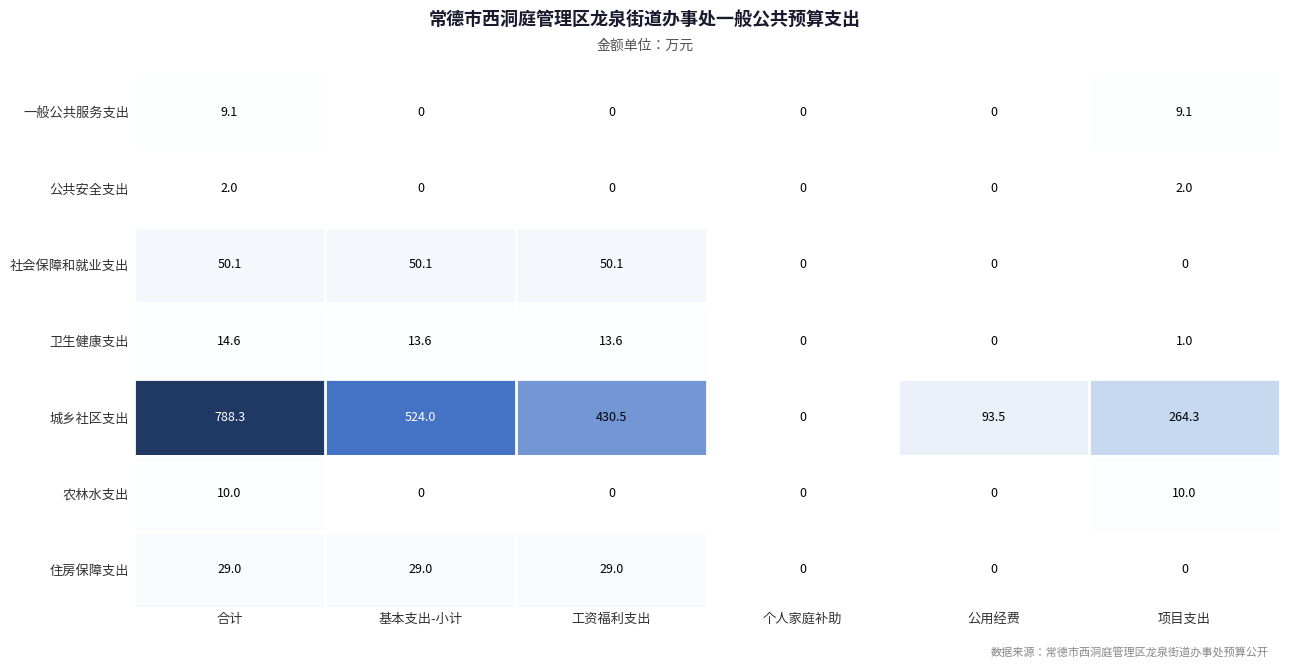

What is the maximum value shown in the chart?

788.3